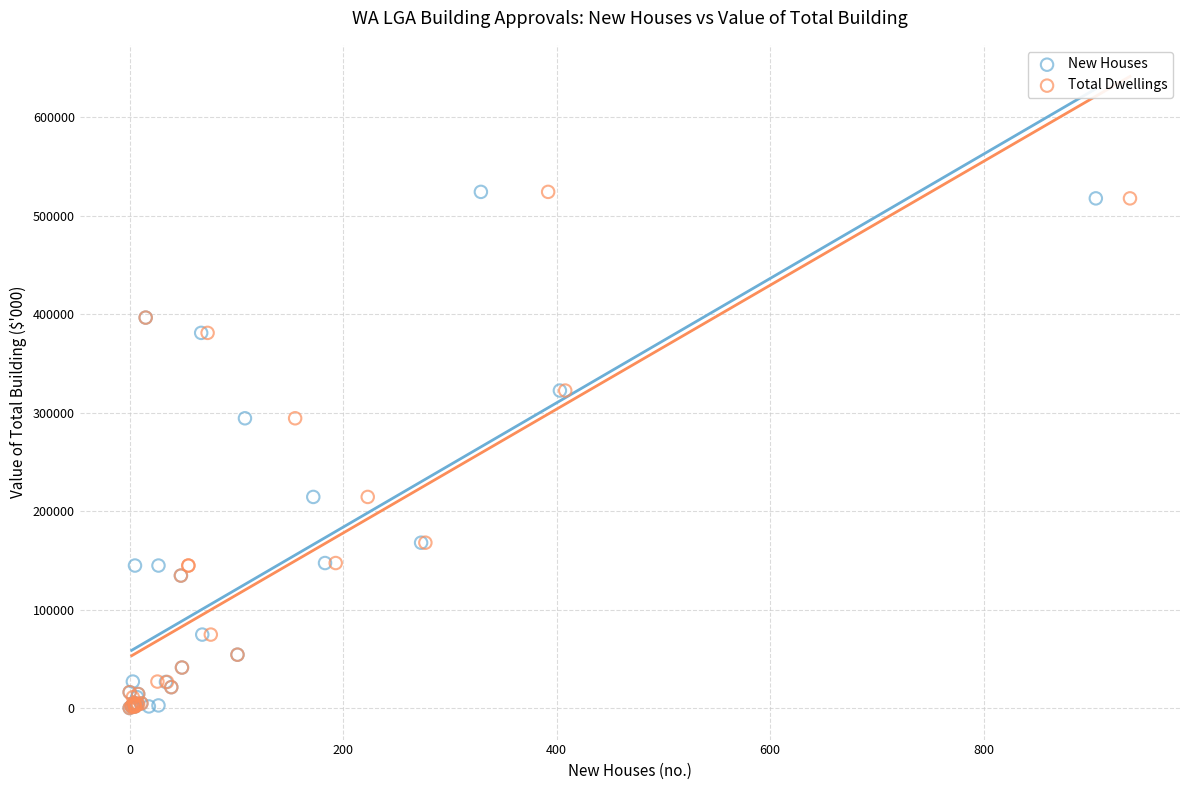

What are all the series names shown in the legend?

New Houses, Total Dwellings